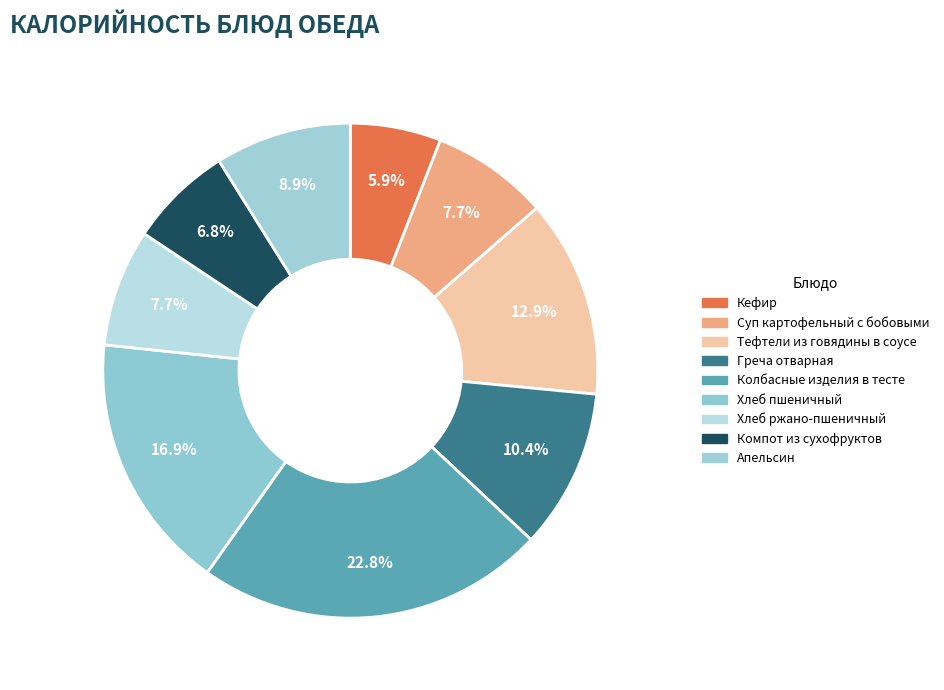

To the nearest percent, what percentage of the pie is Суп картофельный с бобовыми?

8%